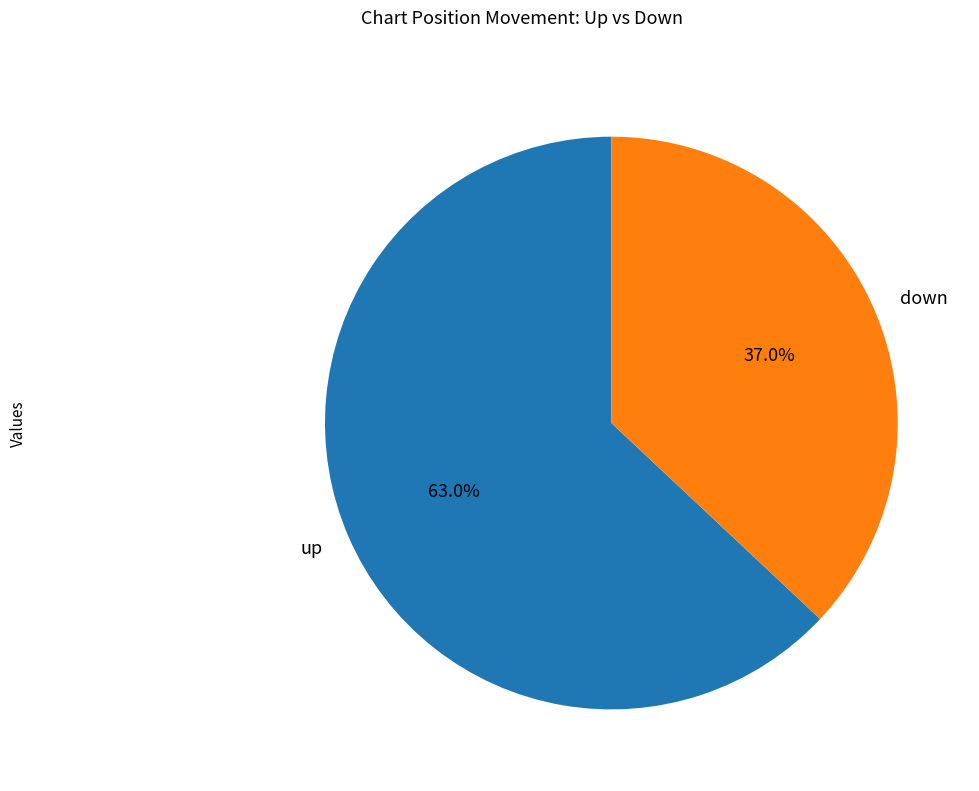

To the nearest percent, what is the average slice percentage?

50%